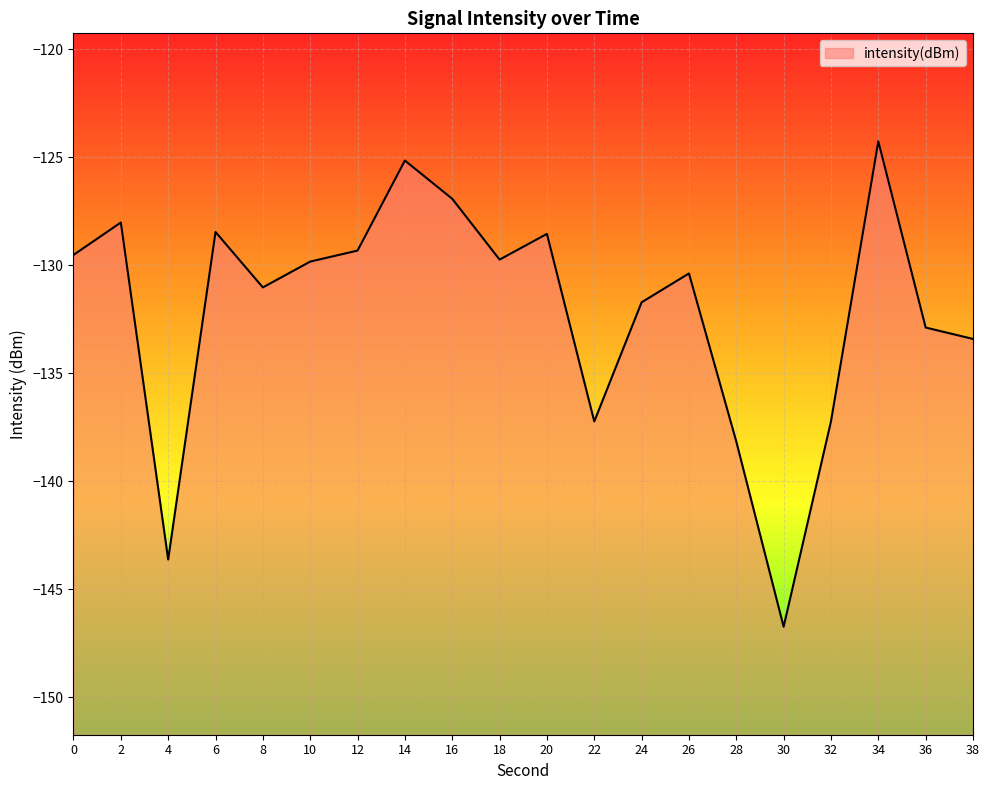

What is the minimum value shown in the chart?

-146.7